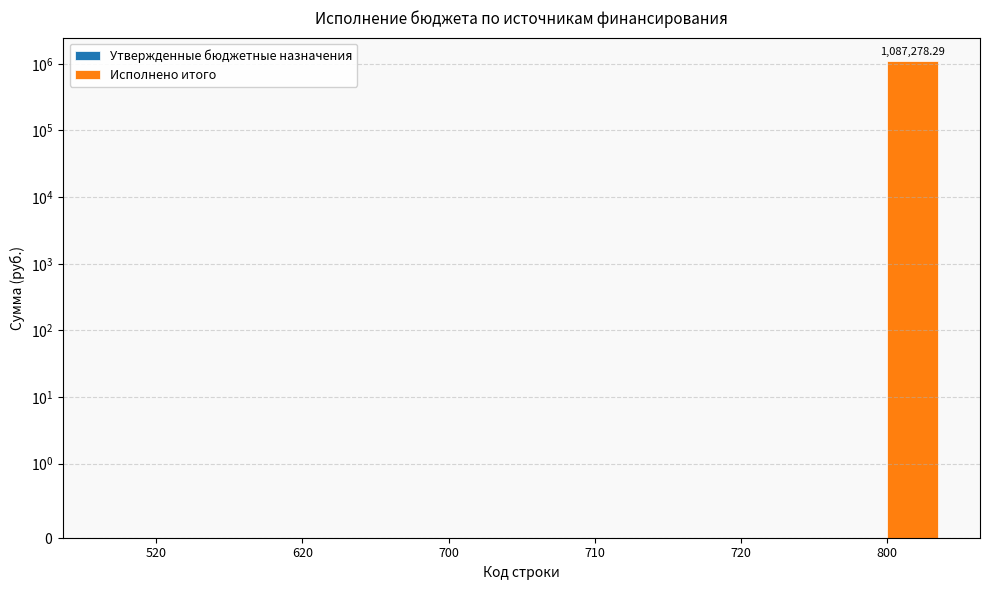

How many groups of bars are there?

6